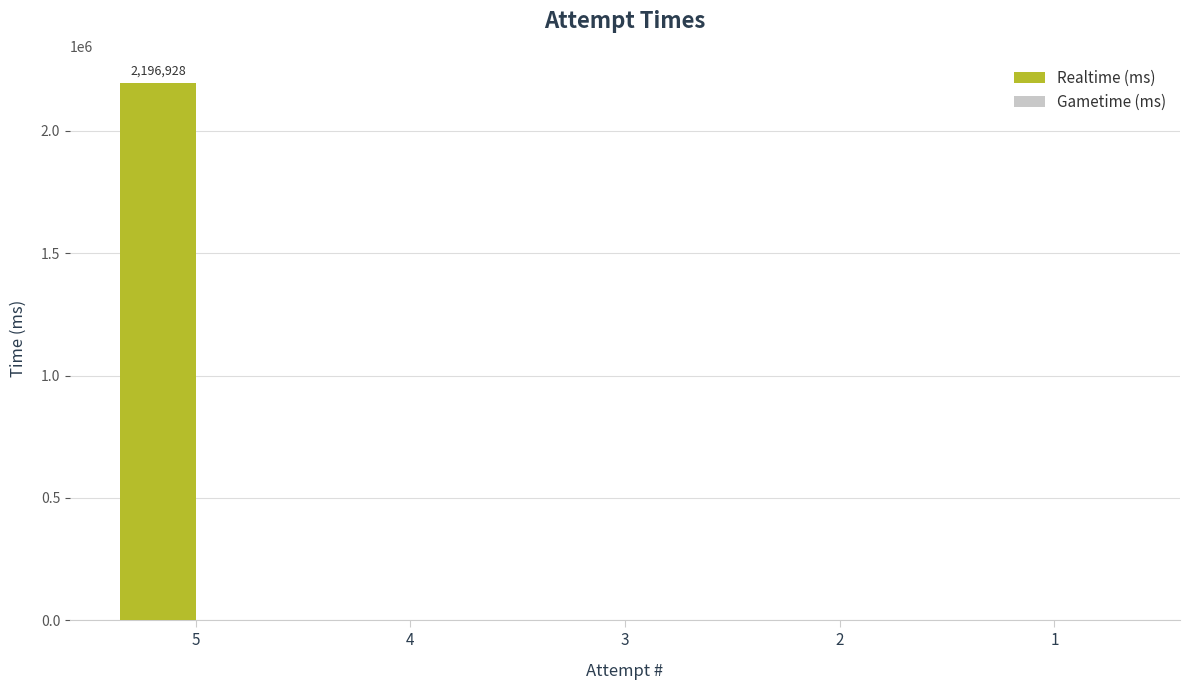

Reading right to left, extract all data points from this chart.

1=0	2=0	3=0	4=0	5=2196928